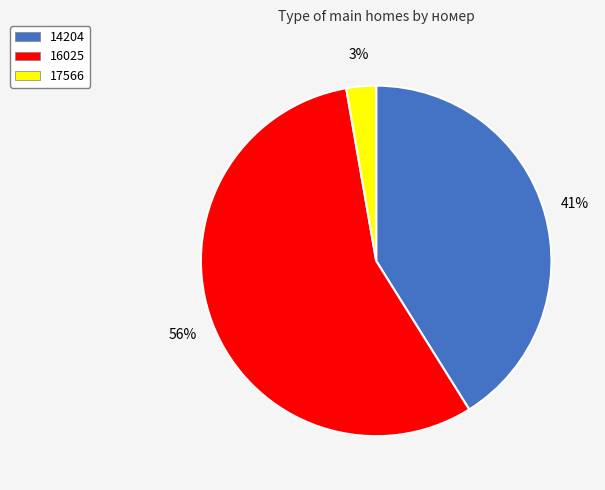

Combined, do 14204 and 17566 account for over 50%?

No